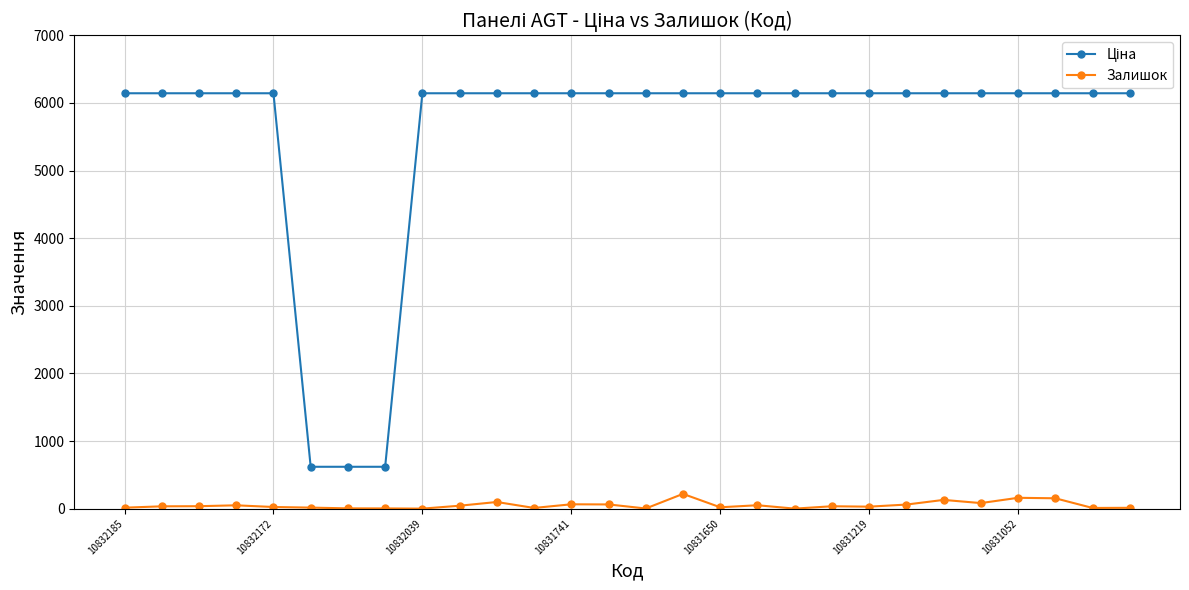

What is the maximum value for Залишок?

218.0